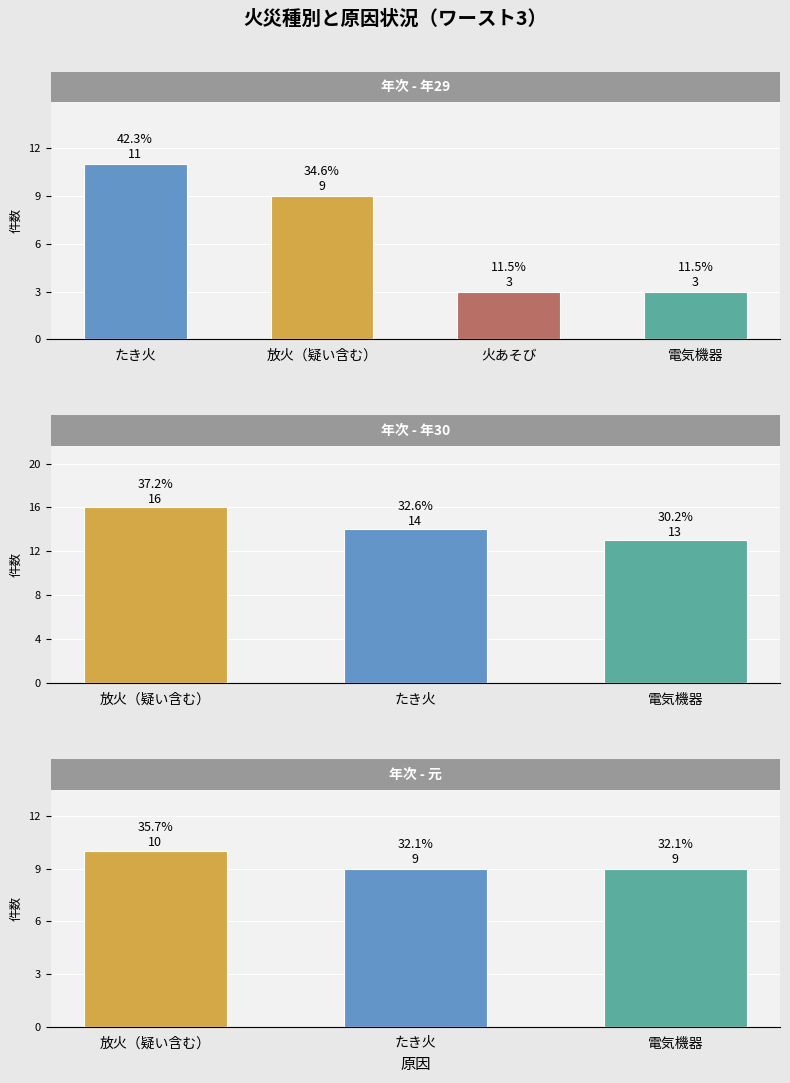

How many values in 元 are above zero?

3